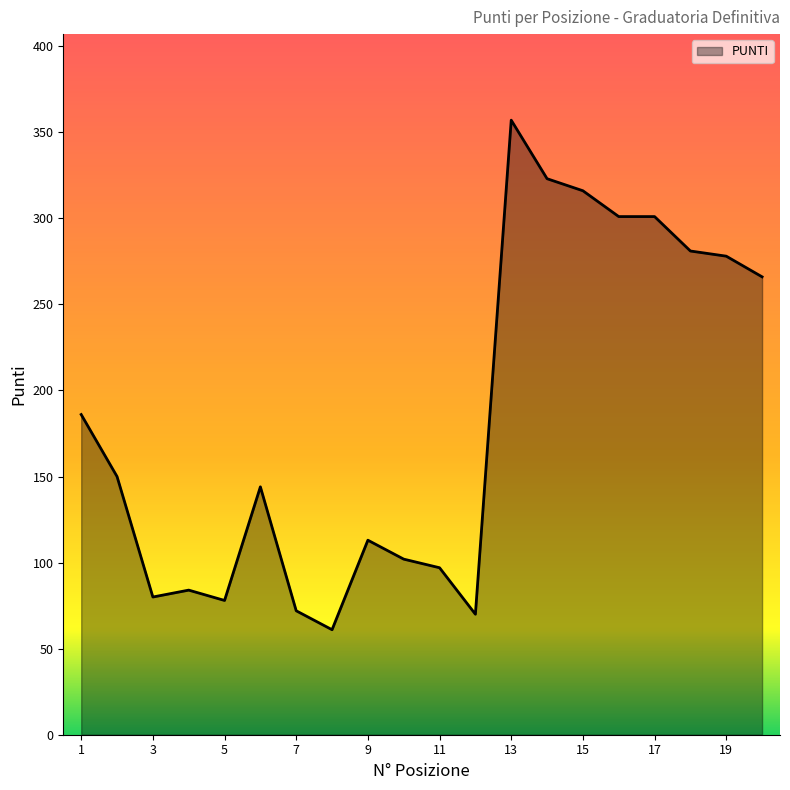

What is the smallest value displayed?

61